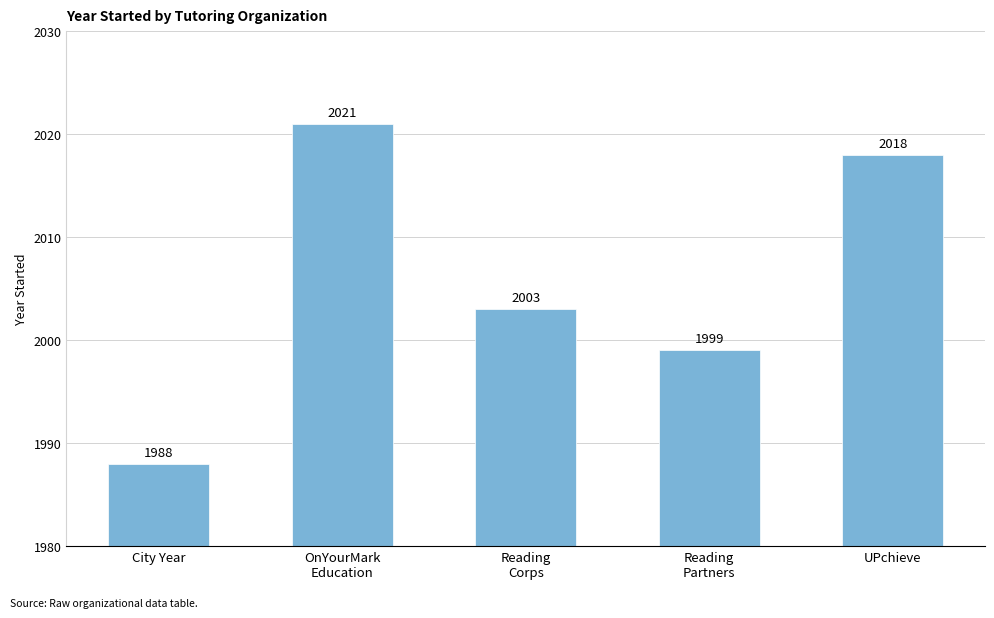

What position from the right is UPchieve?

1